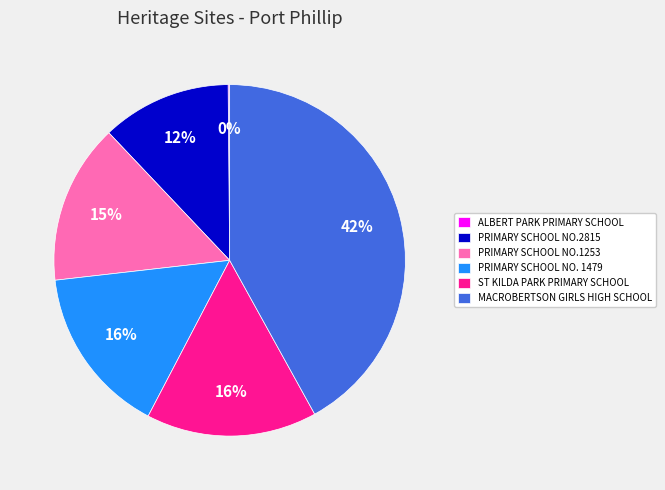

To the nearest percent, what portion does ST KILDA PARK PRIMARY SCHOOL represent?

16%